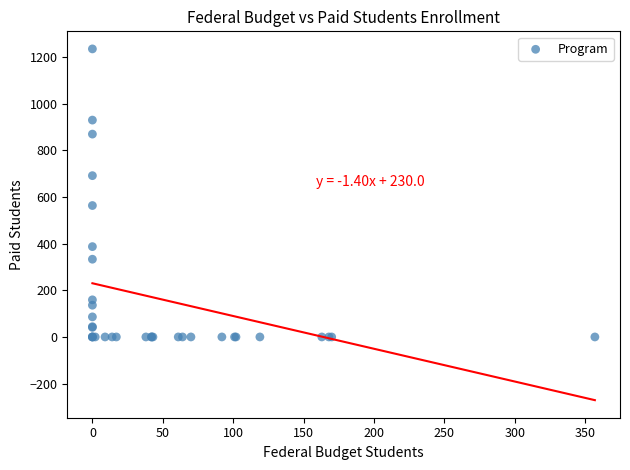

What Y value in the scatter plot is closest to 617?

563